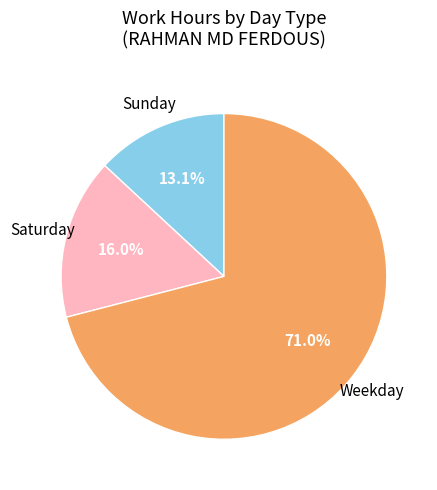

Does any single category account for the majority?

Yes